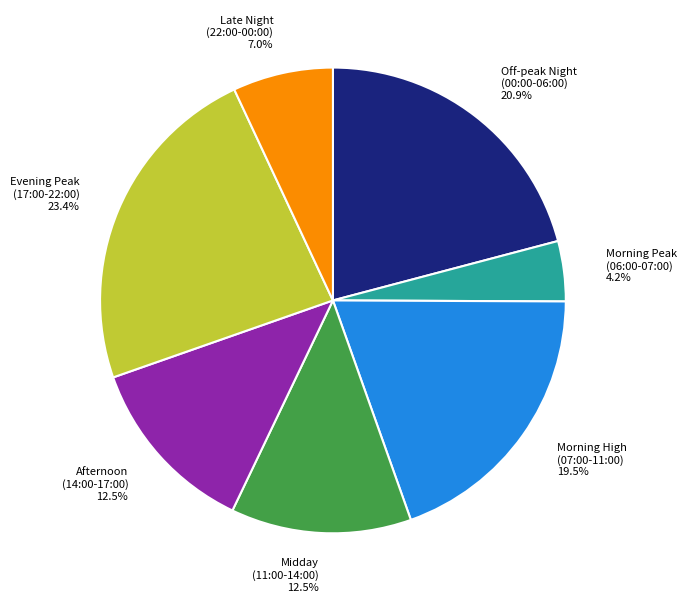

How much of the chart is everything except Afternoon (14:00-17:00)?

87.5%